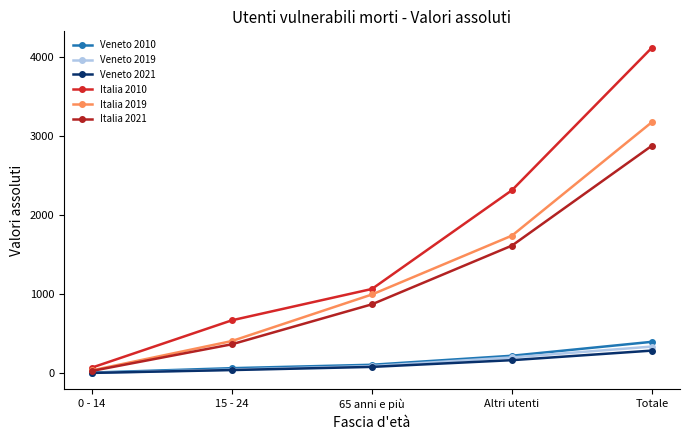

True or false: Italia 2010 and Veneto 2019 intersect in this chart.

False